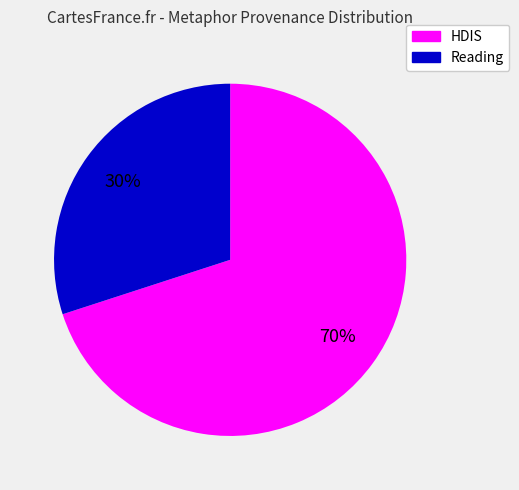

To the nearest percent, what is the average slice percentage?

50%